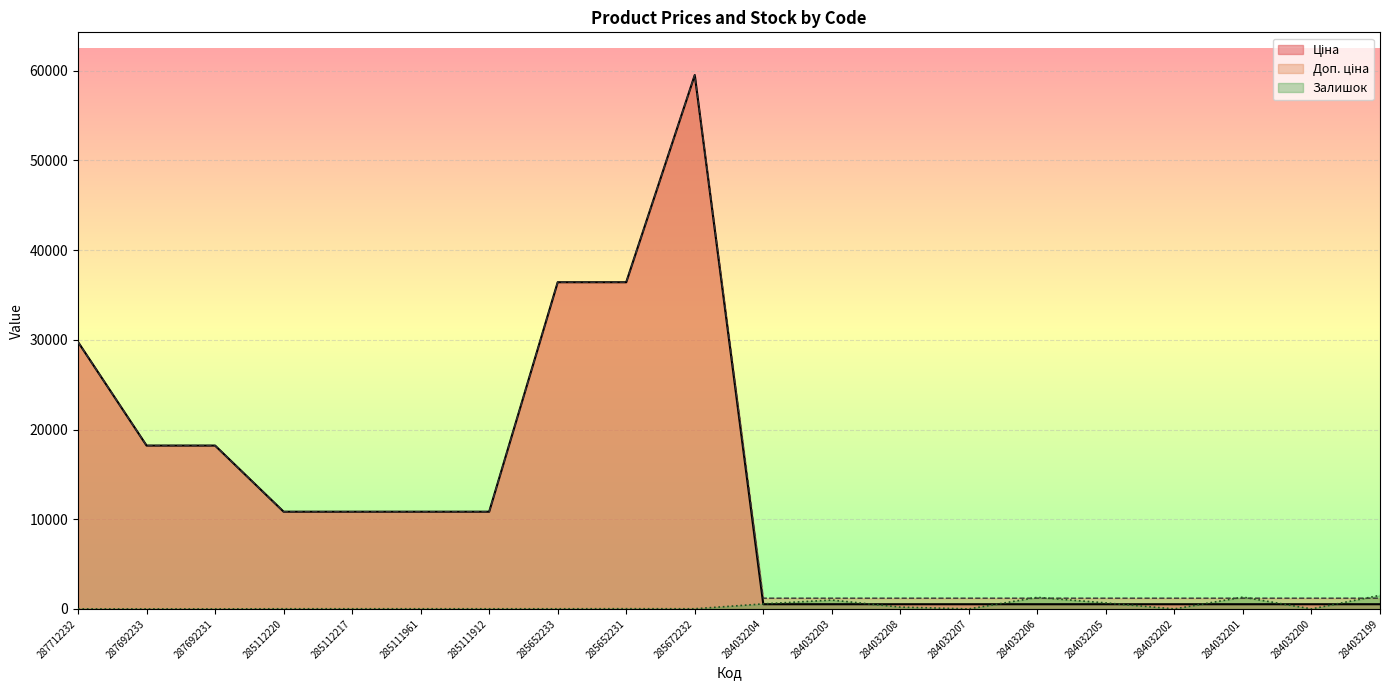

At which label is Залишок closest to 760?

284032205